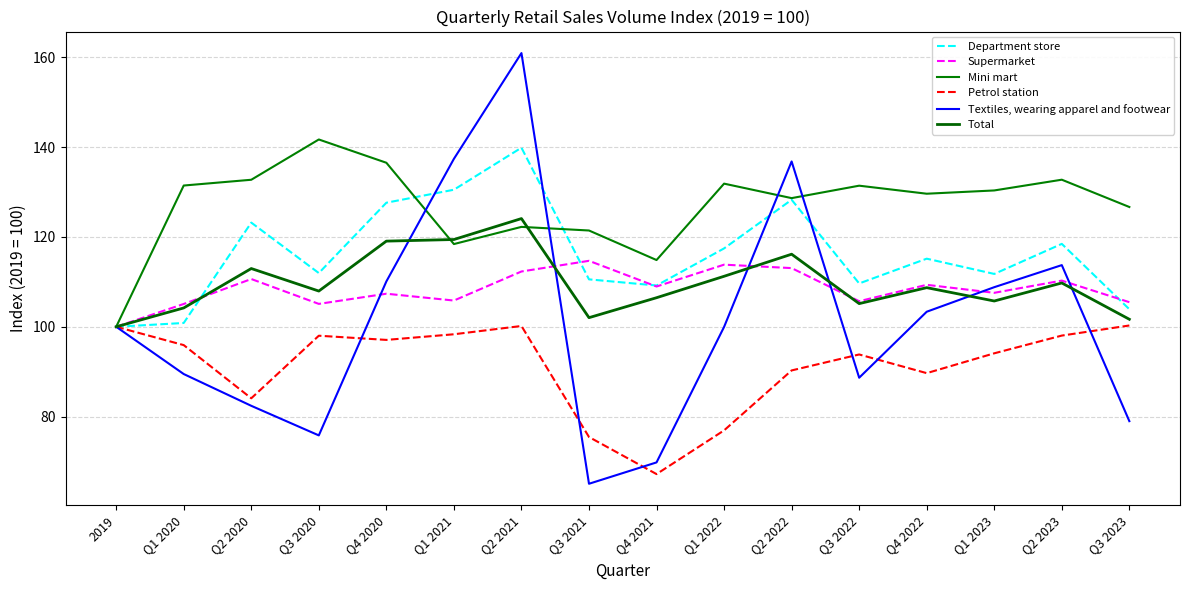

Does the chart have visible grid lines?

Yes